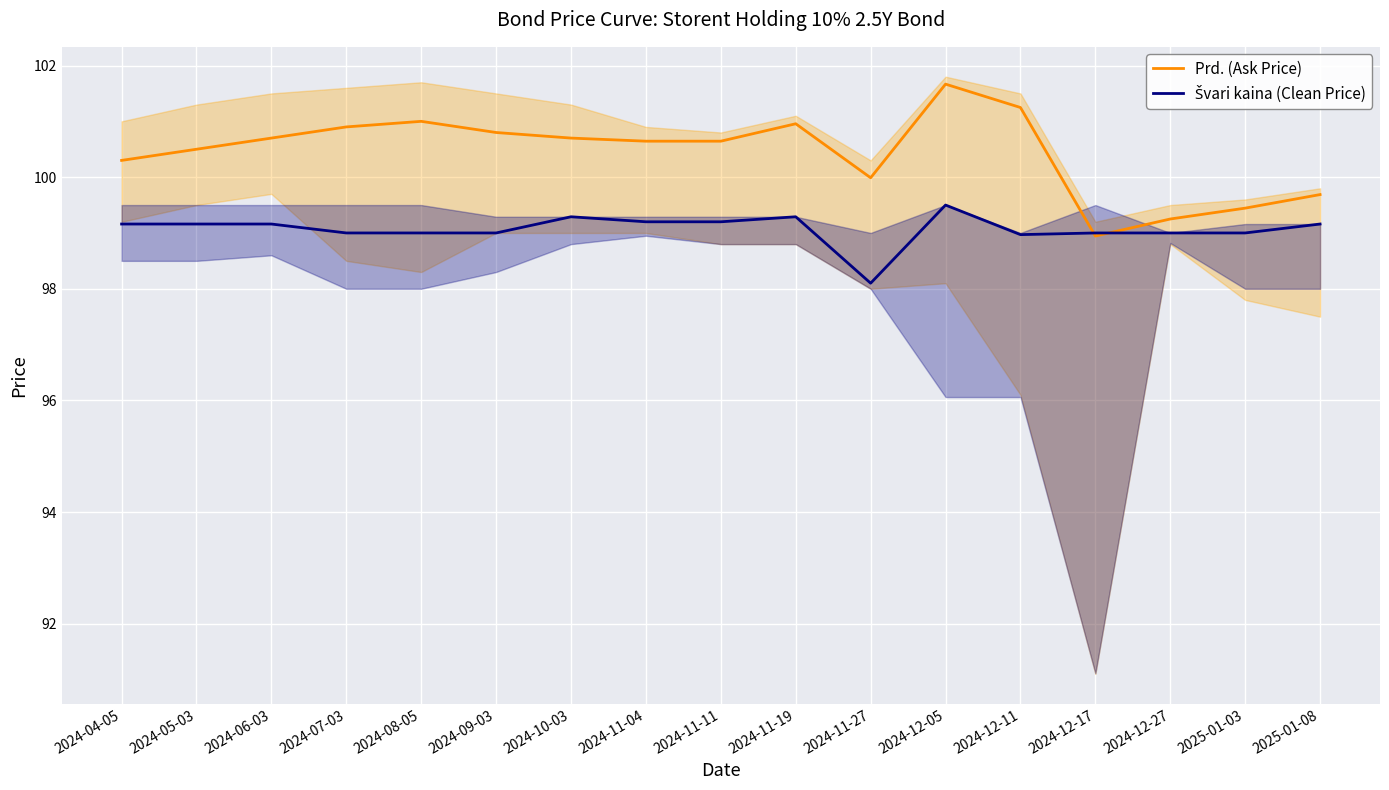

List the series in order of their peak value, highest first.

Prd. (Ask Price), Švari kaina (Clean Price)